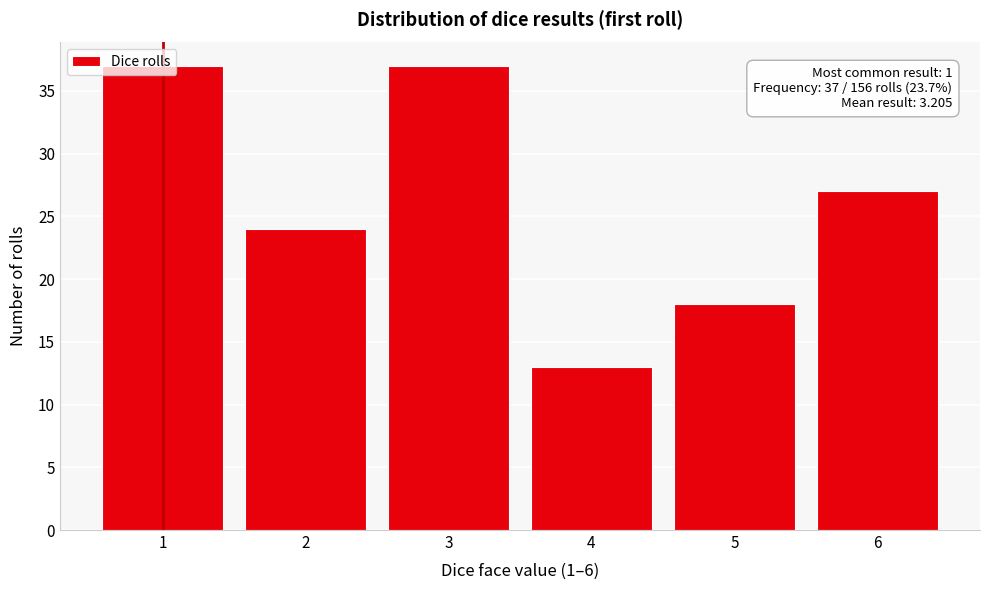

What is the value of the 6th bar from the left?

27